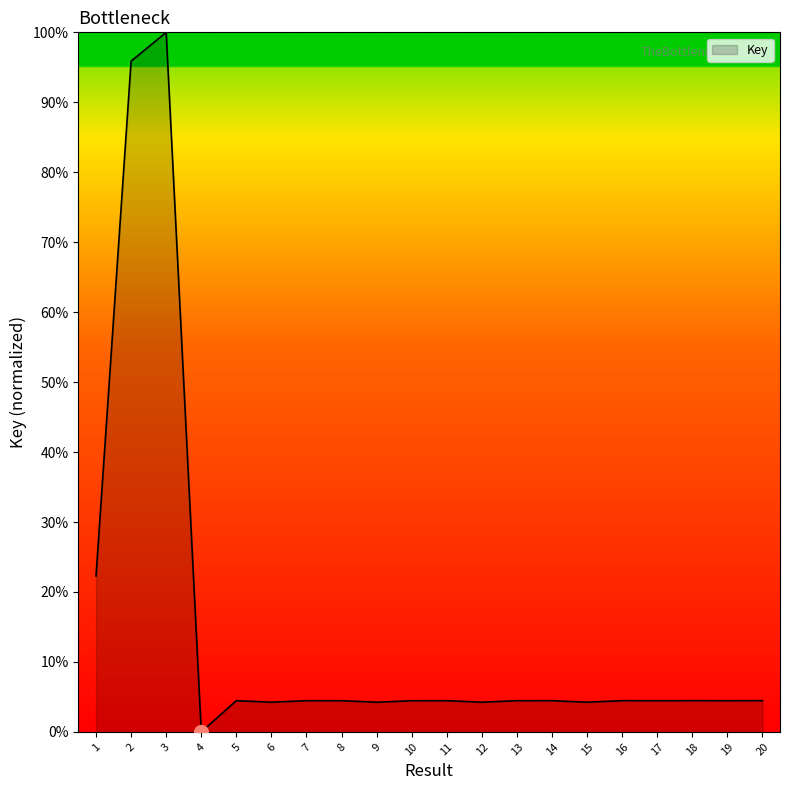

What is the change in value from 3 to 11?

-95.5